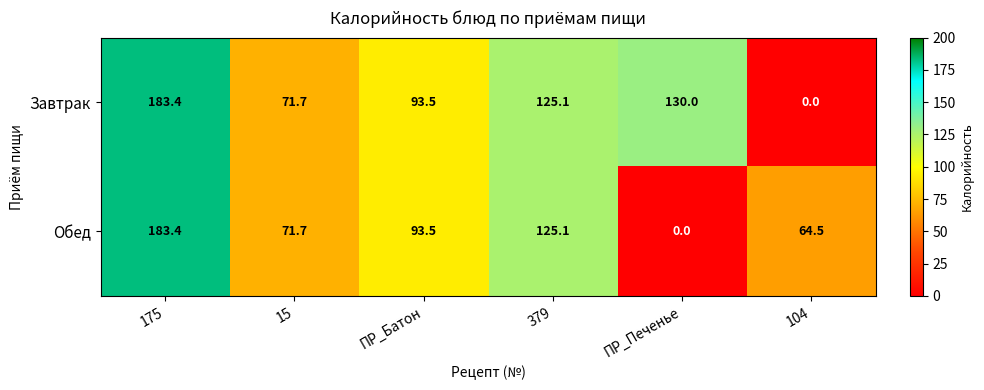

Which category has the highest value across all series?

175